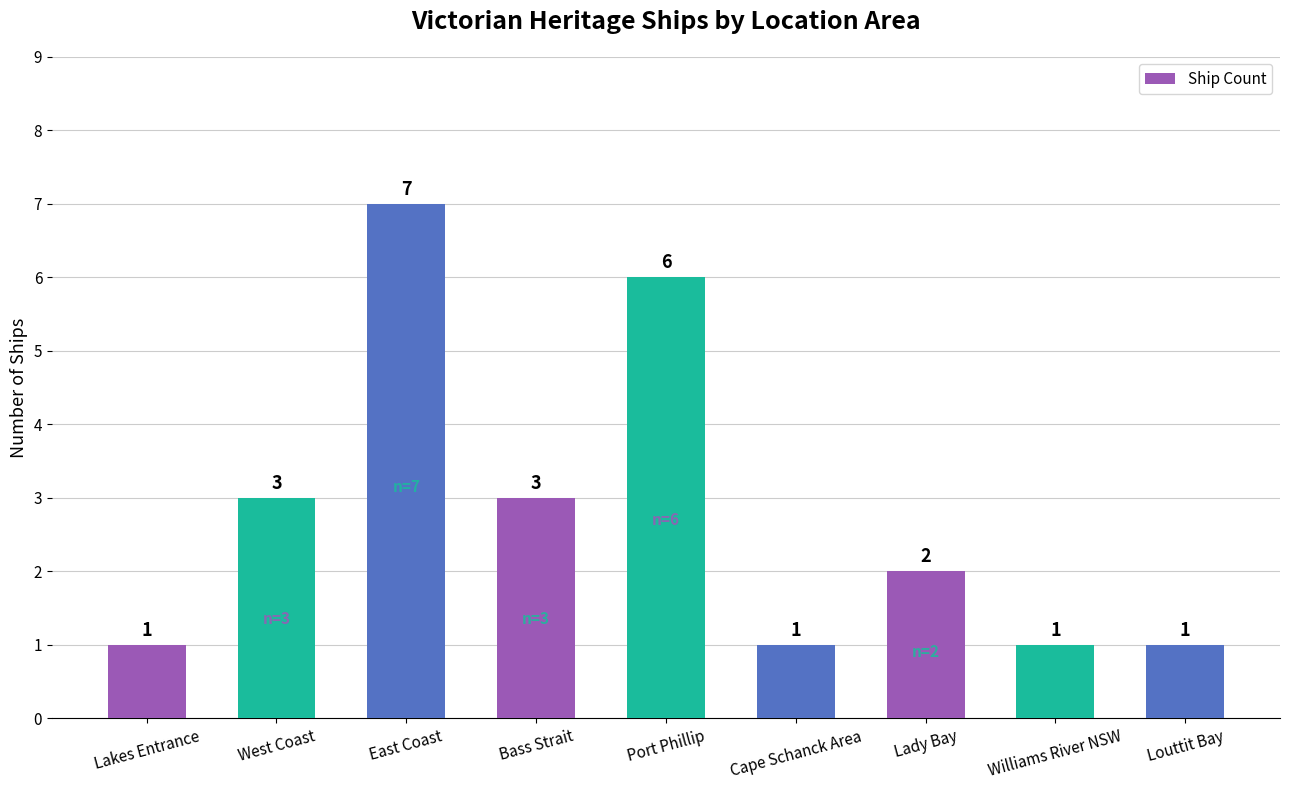

What is the label of the 7th bar from the right?

East Coast